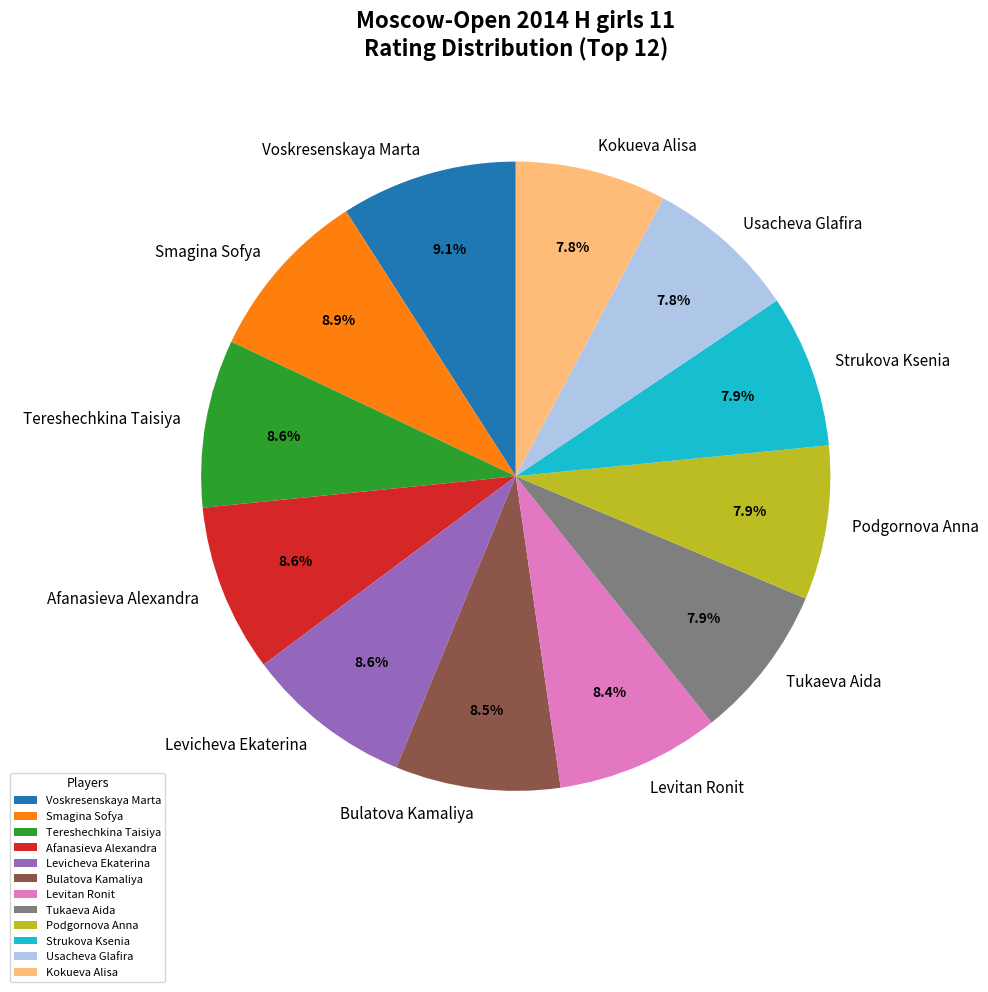

Is it true that Voskresenskaya Marta is 9% of the pie?

True